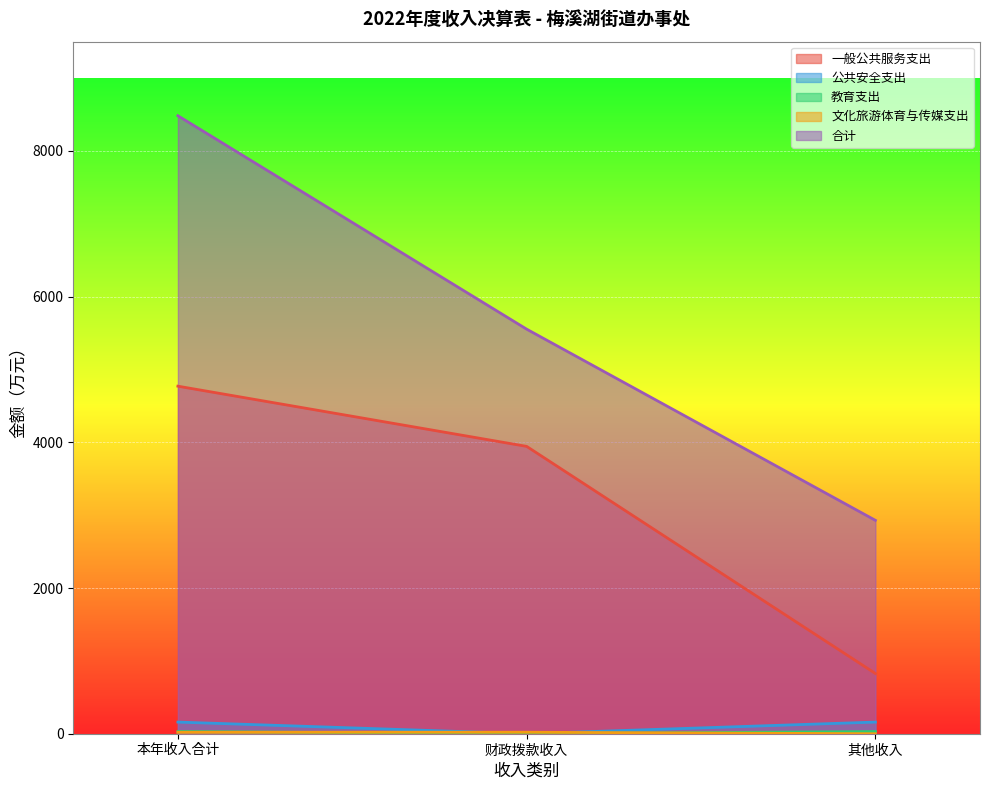

Reading right to left, list all the values displayed in this chart.

一般公共服务支出: 其他收入=826.4	财政拨款收入=3944.4	本年收入合计=4770.9
公共安全支出: 其他收入=30.0	财政拨款收入=0.0	本年收入合计=30.0
教育支出: 其他收入=159.9	财政拨款收入=0.0	本年收入合计=159.9
文化旅游体育与传媒支出: 其他收入=0.0	财政拨款收入=20.3	本年收入合计=20.3
合计: 其他收入=2929.4	财政拨款收入=5553.8	本年收入合计=8483.1